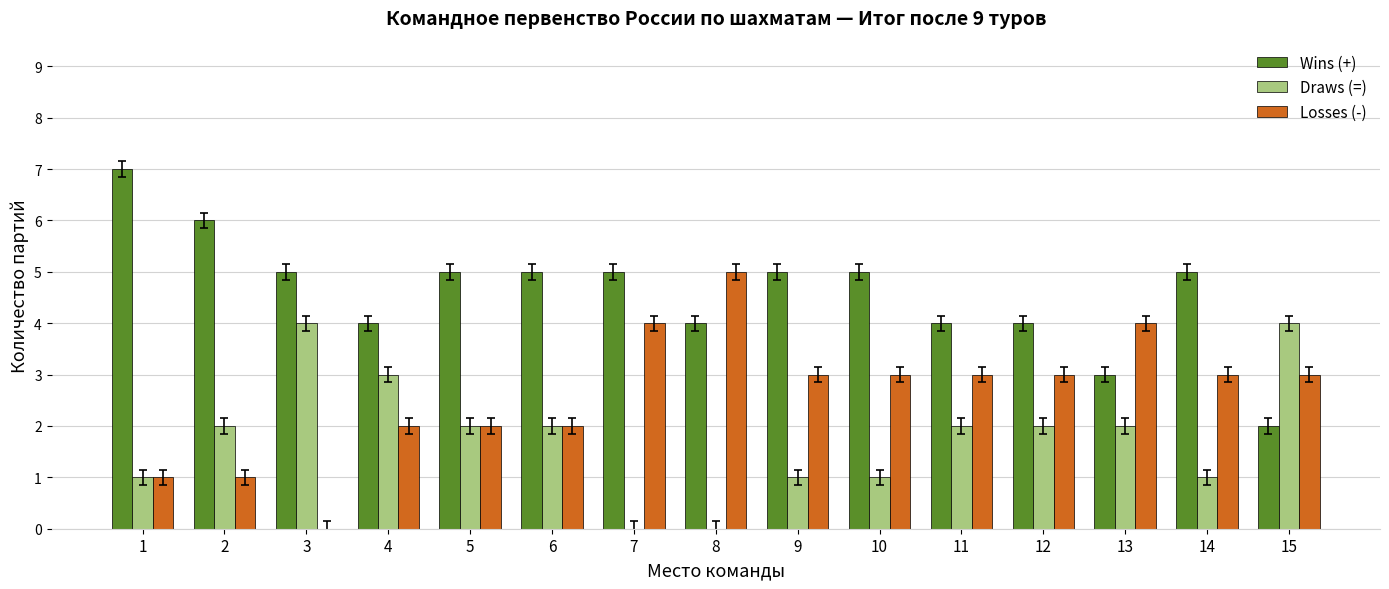

Reading right to left, what are all the values shown in this chart?

Wins (+): 2	5	3	4	4	5	5	4	5	5	5	4	5	6	7
Draws (=): 4	1	2	2	2	1	1	0	0	2	2	3	4	2	1
Losses (-): 3	3	4	3	3	3	3	5	4	2	2	2	0	1	1